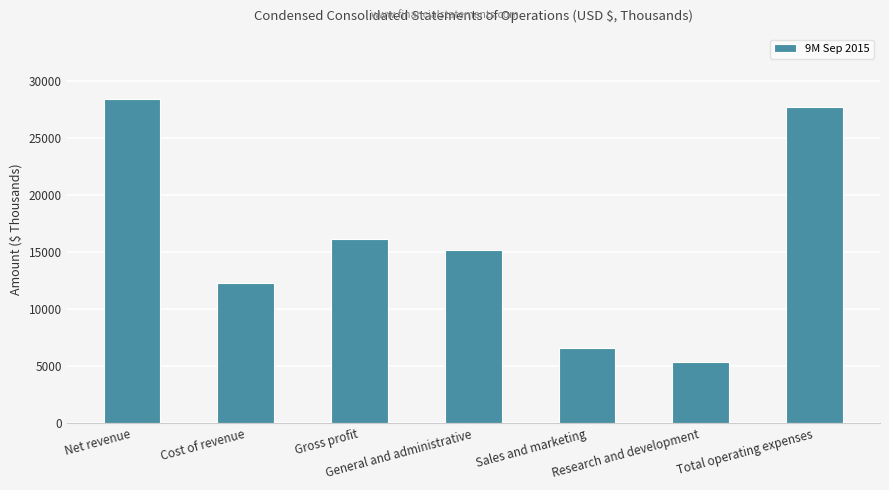

At which label does the data first exceed 15230?

Net revenue